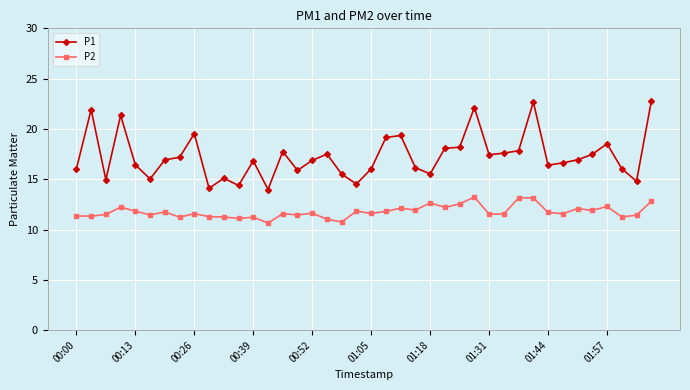

List the series in order of their overall mean, lowest first.

P2, P1